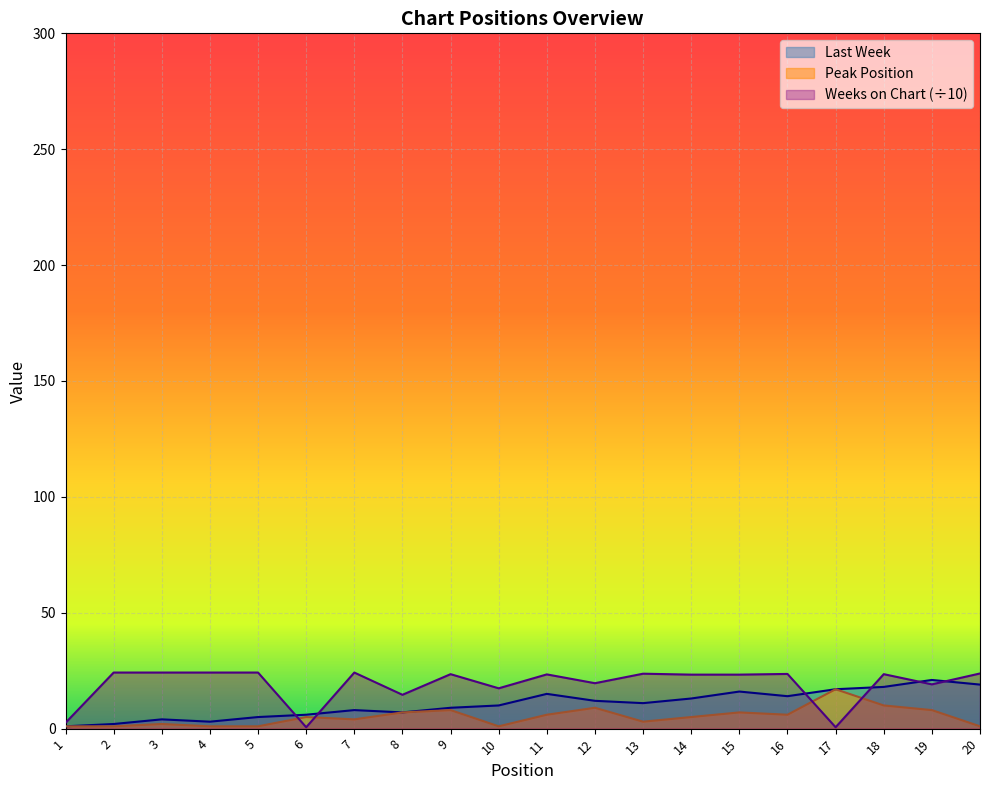

At how many categories does at least one series exceed 8?

18